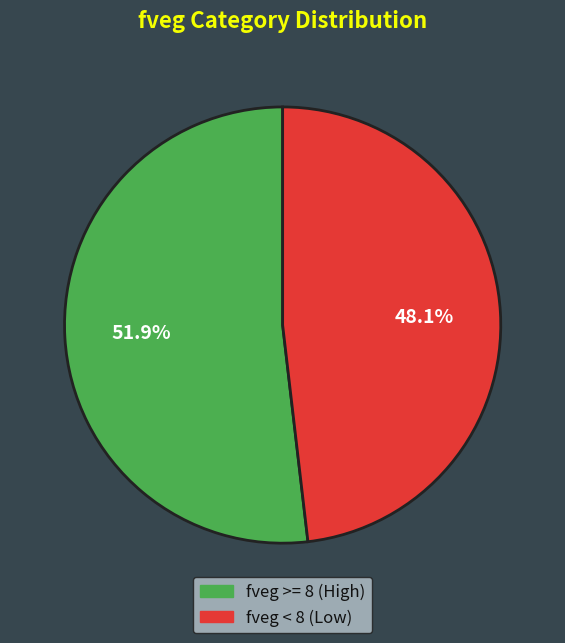

To the nearest percent, what is the difference between the largest and smallest slice percentages?

4%